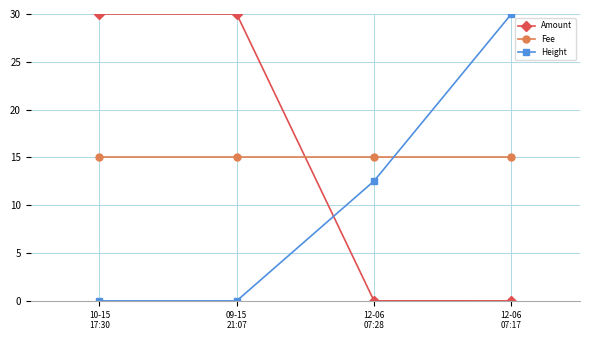

At 12-06
07:17, list the series in order from largest to smallest.

Height, Fee, Amount